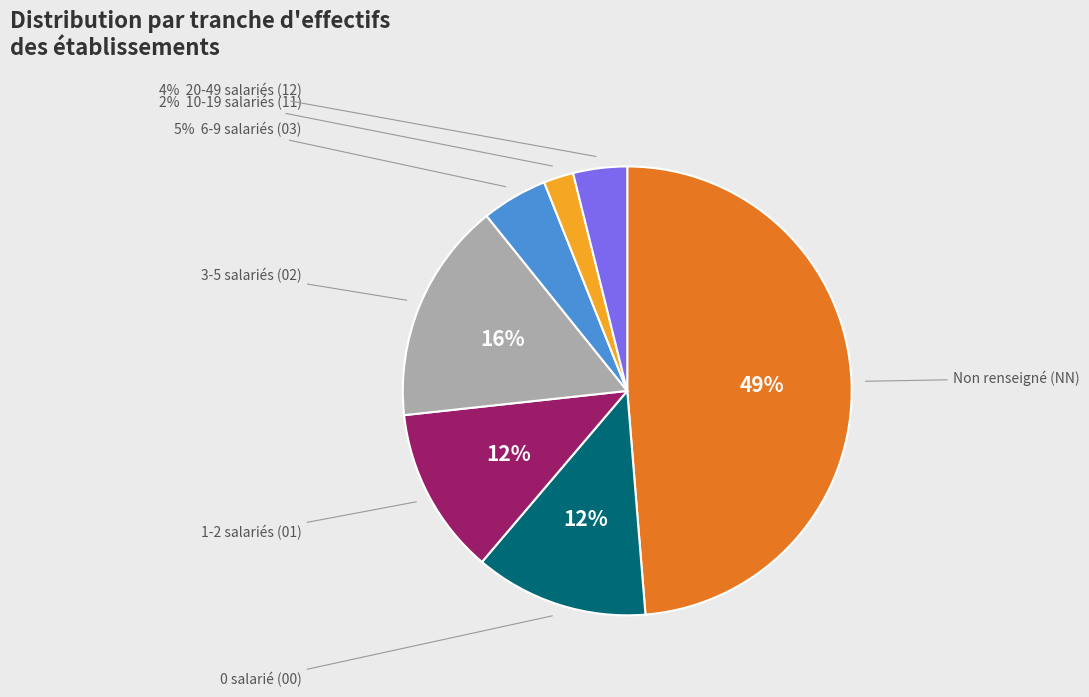

To the nearest percent, what is the difference between the largest and smallest slice percentages?

47%